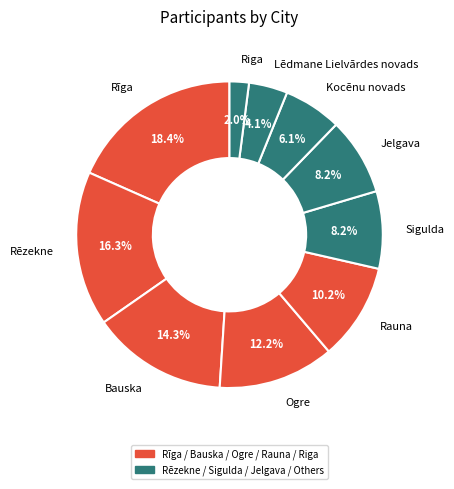

To the nearest percent, what is the average slice percentage?

10%